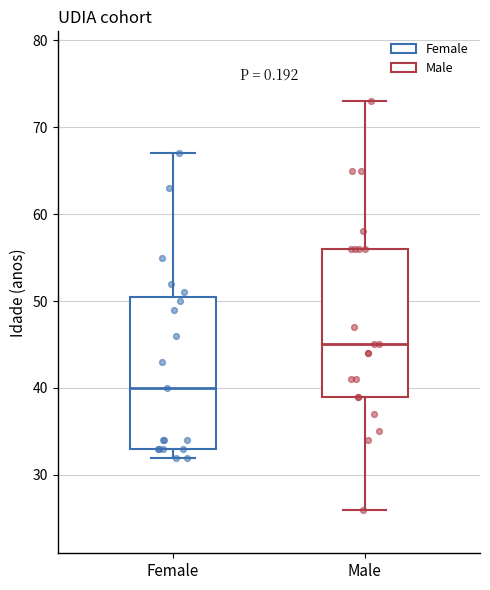

Where does the median line of the box for Female sit on the y-axis? The values are not printed on the chart, so give them approximately, as read against the axis.

40